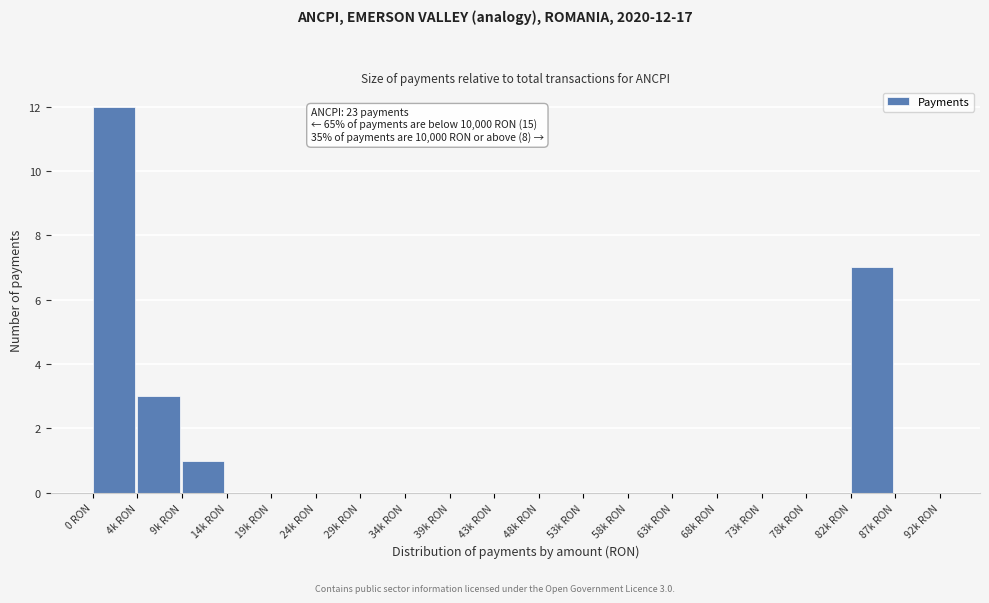

Reading left to right, transcribe all the data shown in this chart.

0 RON=12	4k RON=3	9k RON=1	14k RON=0	19k RON=0	24k RON=0	29k RON=0	34k RON=0	39k RON=0	43k RON=0	48k RON=0	53k RON=0	58k RON=0	63k RON=0	68k RON=0	73k RON=0	78k RON=0	82k RON=7	87k RON=0